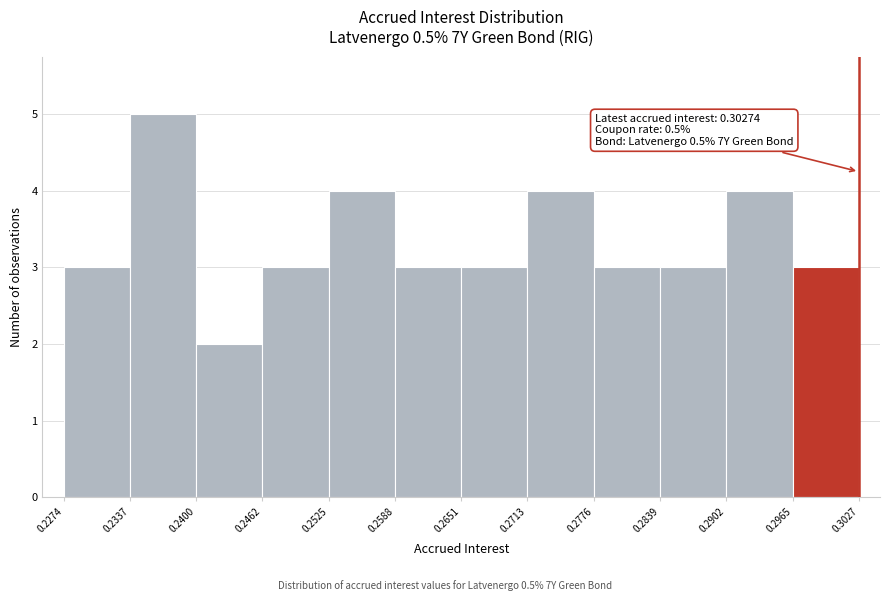

Which range on the x-axis has the tallest bar?

0.2337 to 0.2400